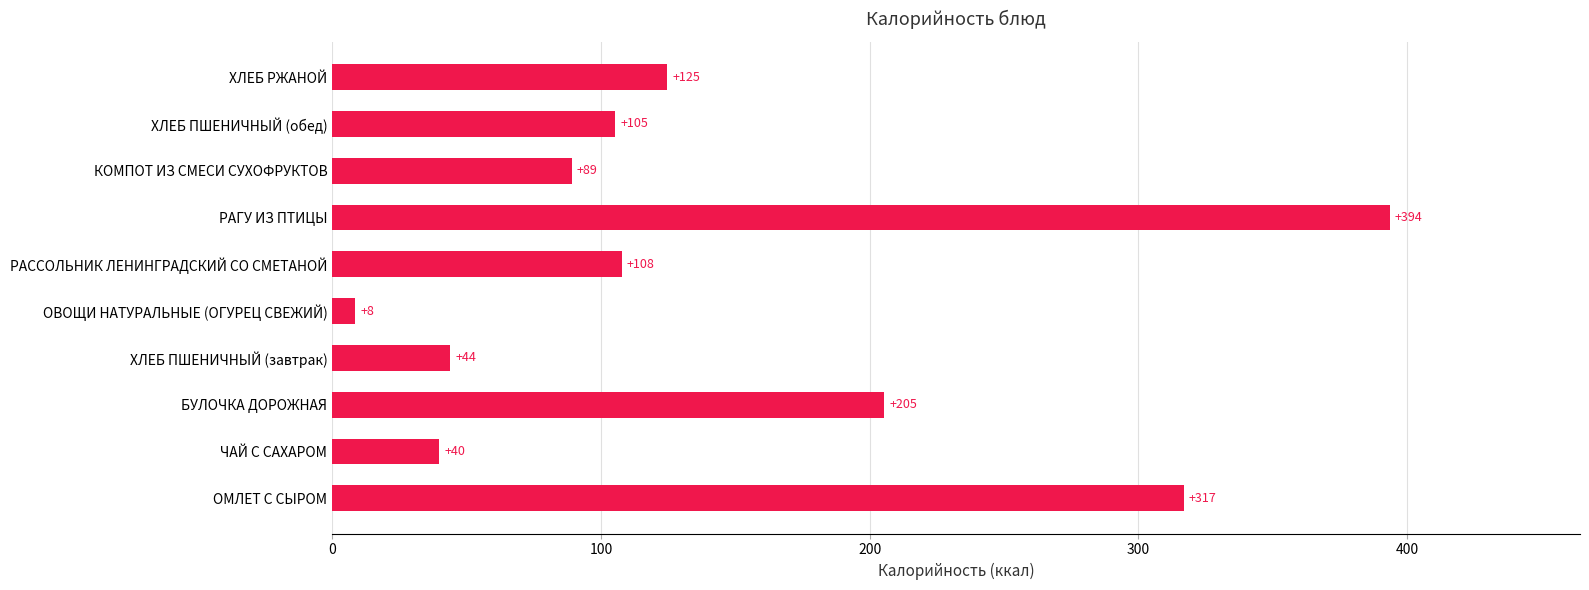

True or false: the data shows 164.9 at ХЛЕБ РЖАНОЙ.

False